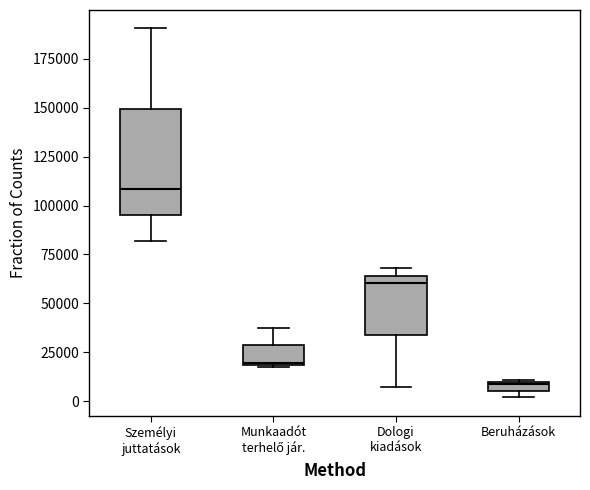

Comparing the boxes themselves (not the whiskers), which one is the tallest?

Személyi juttatások